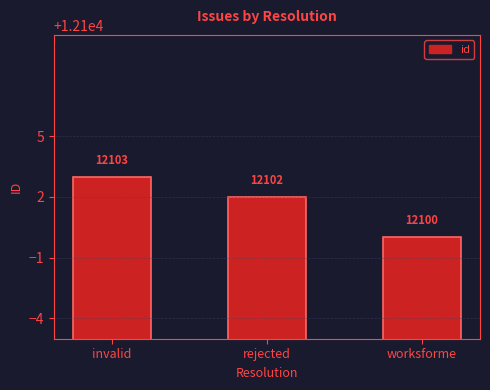

What is the ratio of the value at invalid to the value at worksforme?

1.0